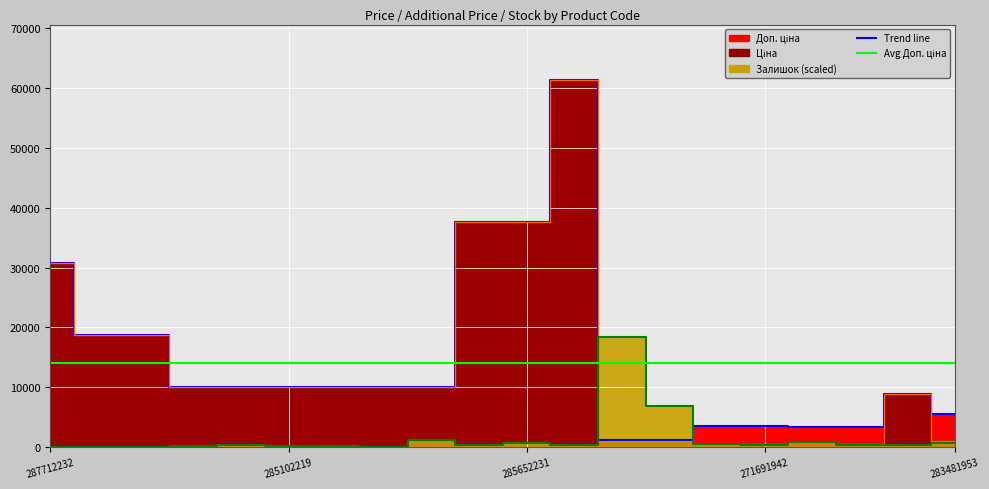

Reading left to right, transcribe all the data shown in this chart.

Ціна: 30717.1	18796.8	18796.8	9975.0	9975.0	9975.0	9975.0	9975.0	9975.0	37593.6	37593.6	61434.3	589.9	589.9	443.1	443.1	416.6	416.6	8856.7	910.4
Доп. ціна: 30717.1	18796.8	18796.8	9975.0	9975.0	9975.0	9975.0	9975.0	9975.0	37593.6	37593.6	61434.3	1081.7	1081.7	3545.0	3545.0	3332.5	3332.5	8856.7	5462.3
Залишок: 0.0	0.0	0.0	175.3	275.5	225.4	75.1	25.0	1176.9	325.5	575.9	400.7	18430.3	6836.2	550.9	325.5	751.2	250.4	275.5	601.0